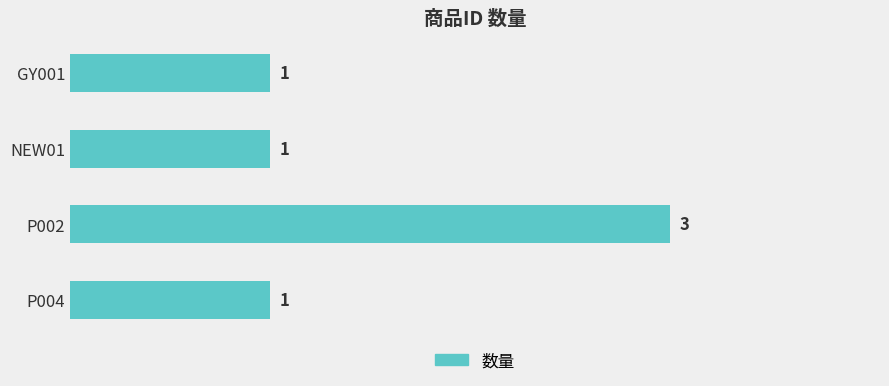

Approximately how many times larger is the value at GY001 compared to NEW01?

1.0